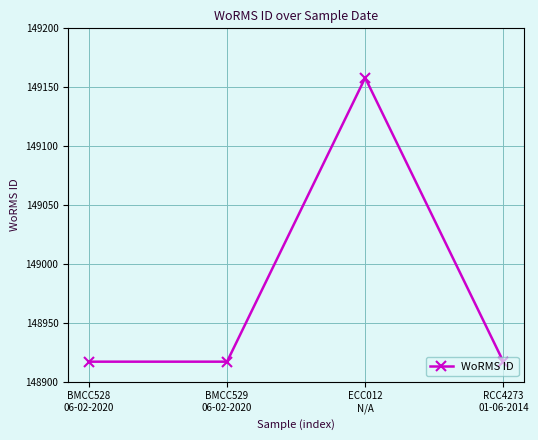

What is the maximum value shown in the chart?

149158